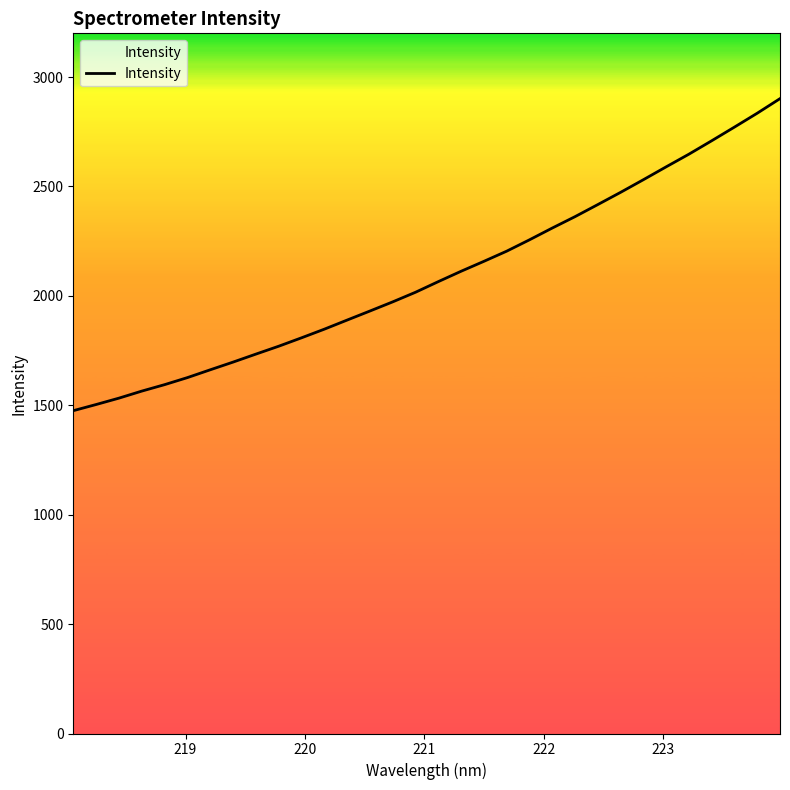

What is the maximum value shown in the chart?

2901.6